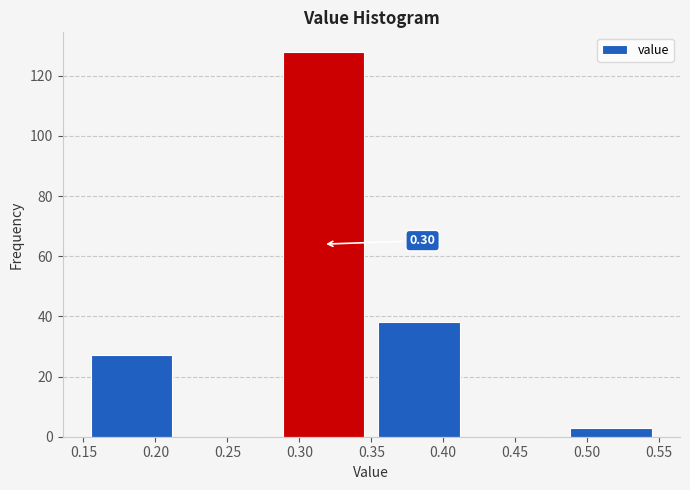

Which range on the x-axis has the tallest bar?

0.285 to 0.350